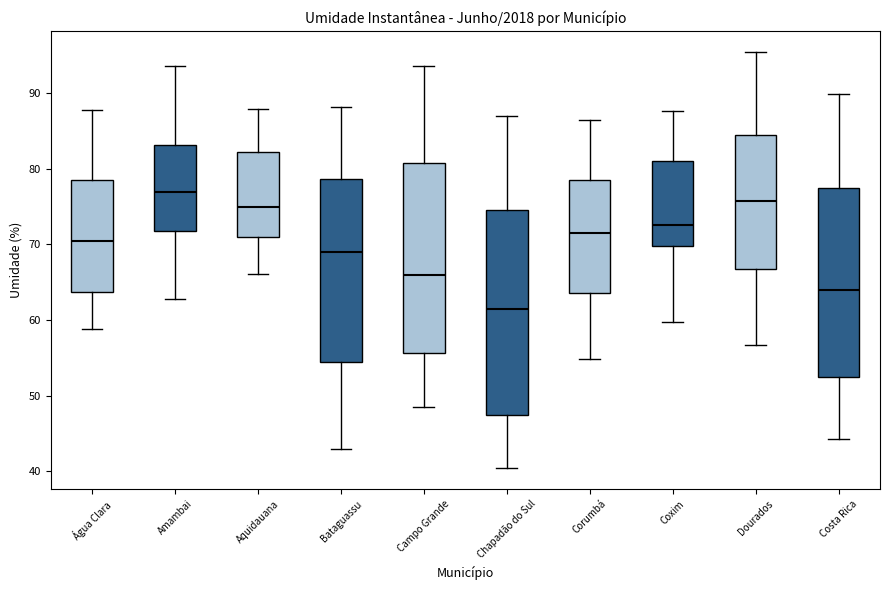

Reading left to right, read every box against the y-axis: the position of its median line, the range the box covers, and the ends of its whiskers. The values are not printed on the chart, so give them approximately, as read against the axis.

Água Clara: median 71, box 64 to 79, whiskers 59 to 88
Amambai: median 77, box 72 to 83, whiskers 63 to 94
Aquidauana: median 75, box 71 to 82, whiskers 66 to 88
Bataguassu: median 69, box 54 to 79, whiskers 43 to 88
Campo Grande: median 66, box 56 to 81, whiskers 48 to 94
Chapadão do Sul: median 61, box 47 to 75, whiskers 40 to 87
Corumbá: median 72, box 64 to 79, whiskers 55 to 86
Coxim: median 73, box 70 to 81, whiskers 60 to 88
Dourados: median 76, box 67 to 84, whiskers 57 to 95
Costa Rica: median 64, box 52 to 77, whiskers 44 to 90